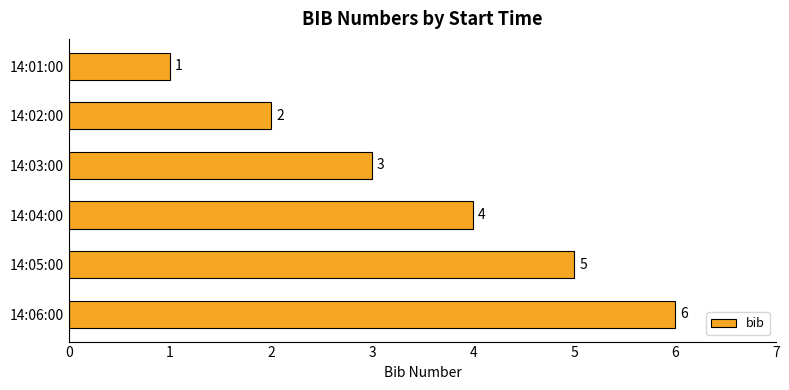

Is it true that the value at 14:02:00 is 2?

True